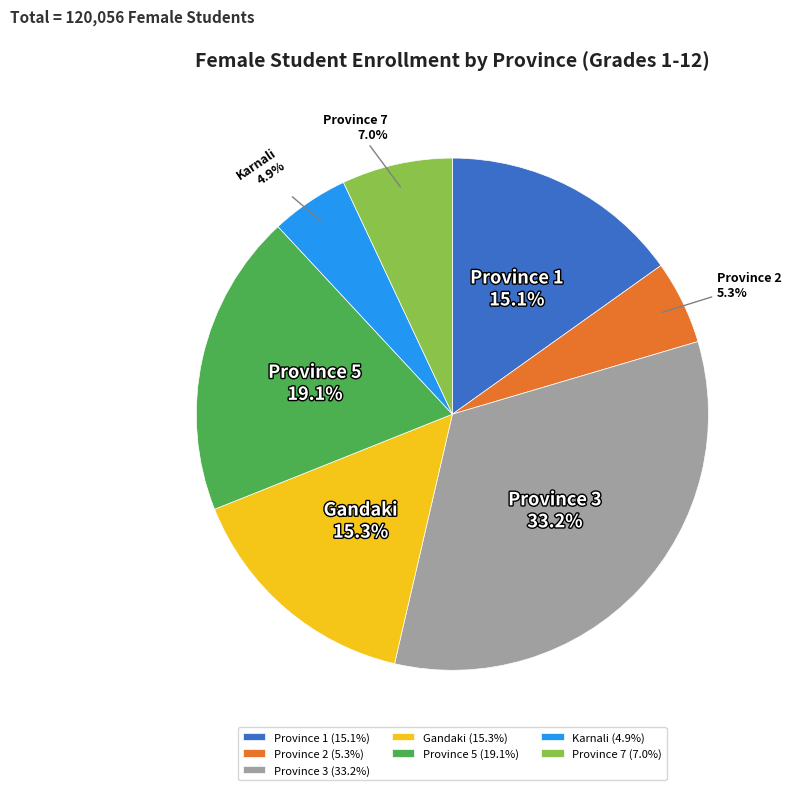

Combined, do Karnali and Gandaki account for over 50%?

No